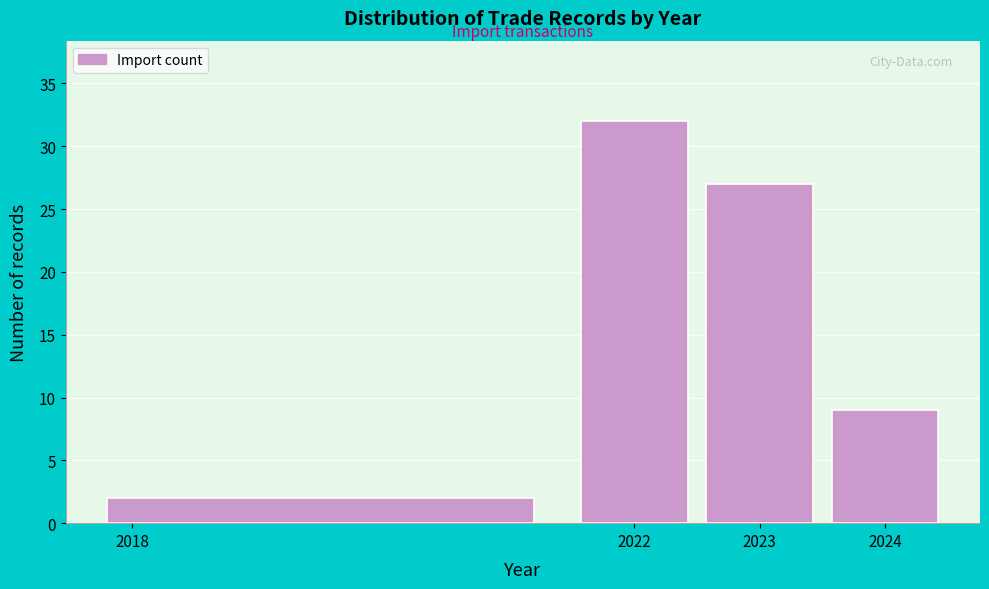

Reading left to right, list every bar in this chart as the range it spans on the x-axis followed by its height. The values are not printed on the chart, so give them approximately, as read against the axis.

2017.5 to 2021.5: 2
2021.5 to 2022.5: 32
2022.5 to 2023.5: 27
2023.5 to 2024.5: 9